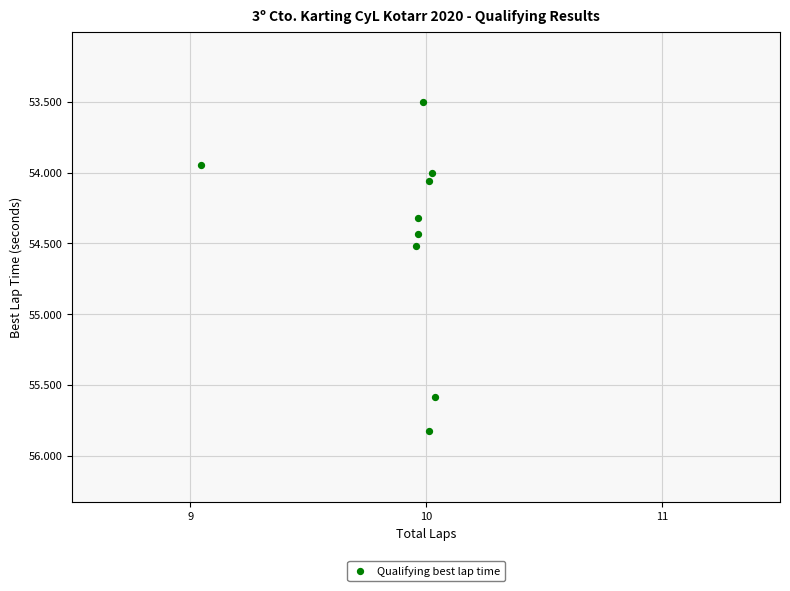

What is the average X value?

9.9